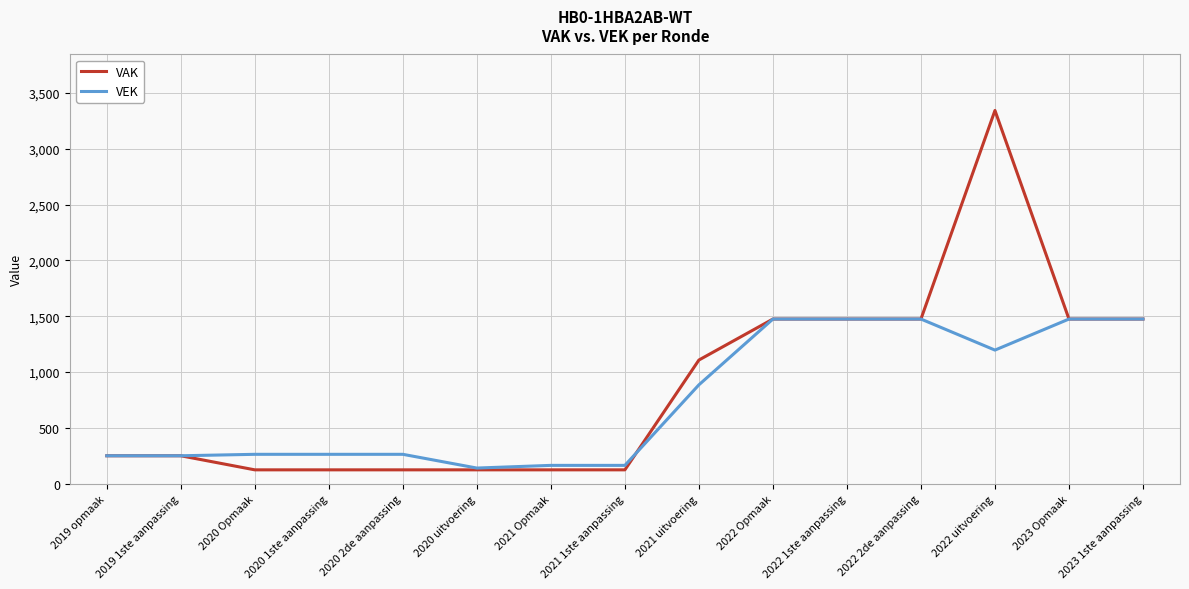

Rank the series at 2021 uitvoering from highest to lowest value.

VAK, VEK